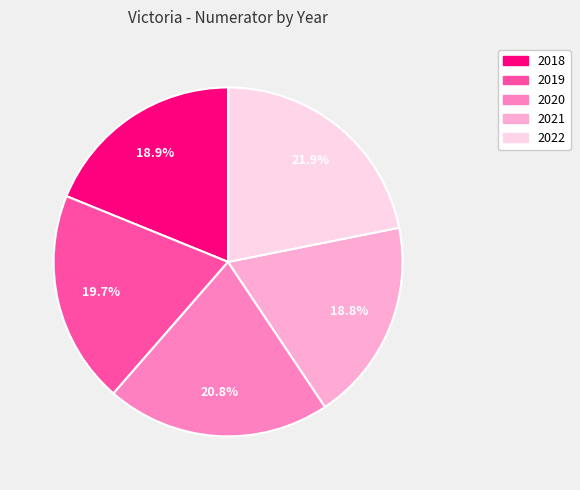

Count the number of slices in the pie.

5